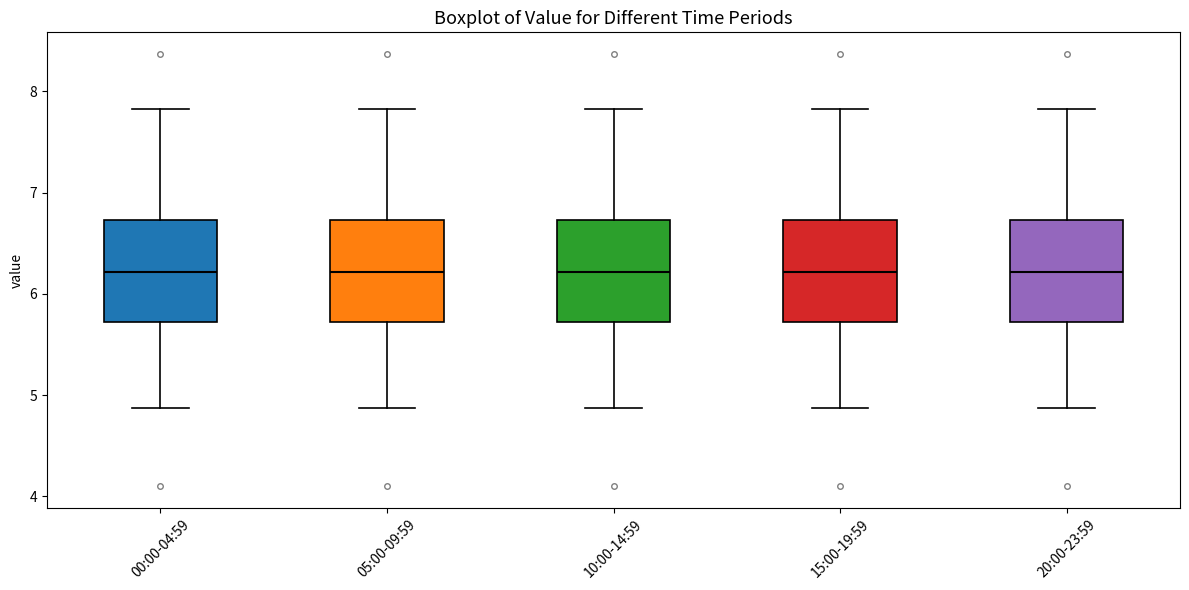

Where is the upper edge of the box for 20:00-23:59 on the y-axis? The values are not printed on the chart, so give them approximately, as read against the axis.

6.7